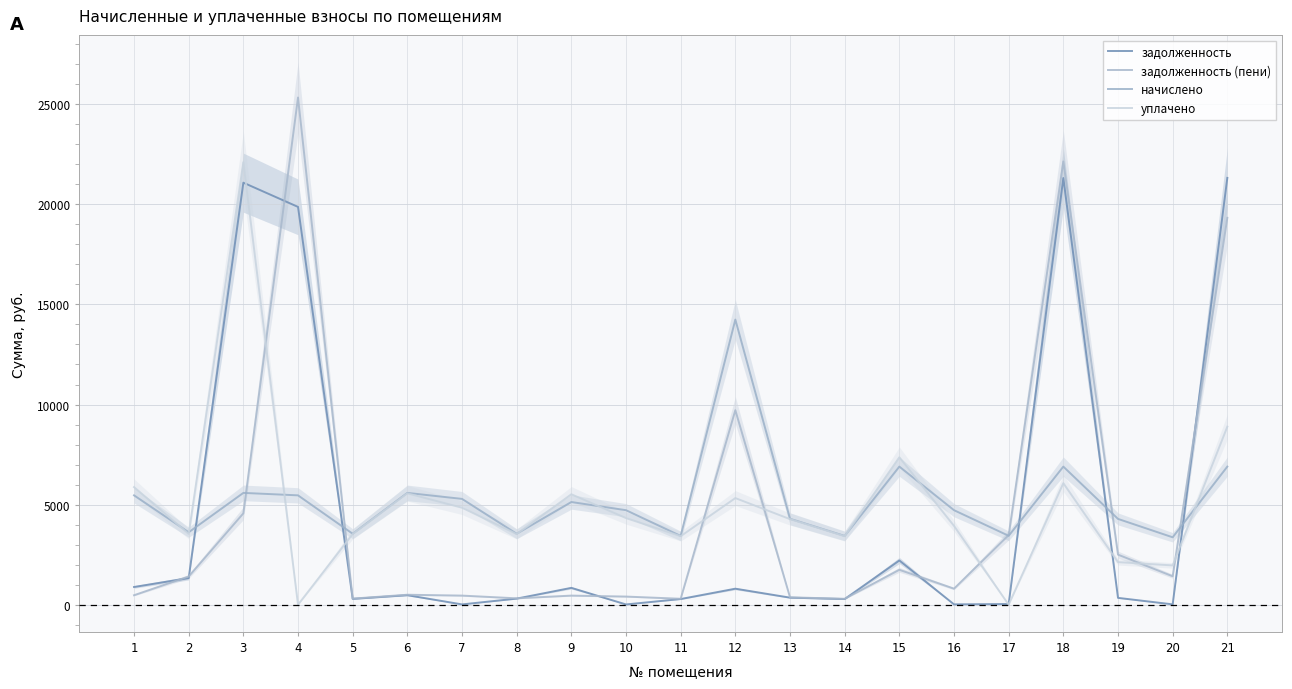

How many data points in уплачено are above 4276?

11